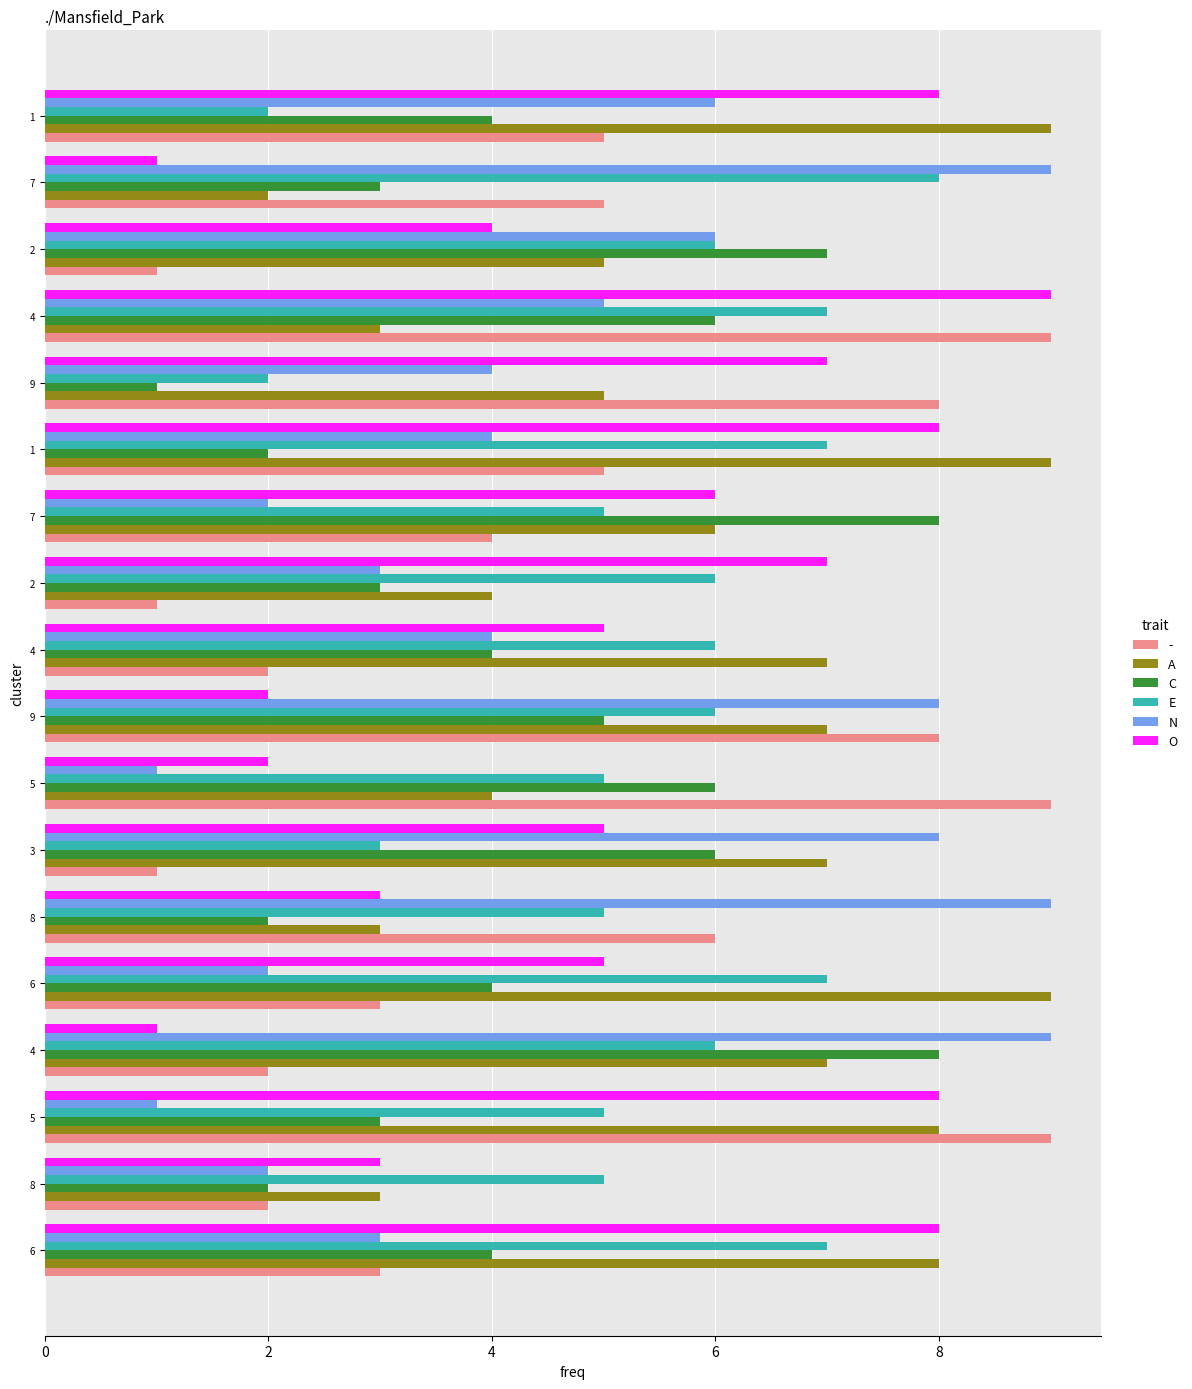

What is the label of the 14th bar from the right?

6